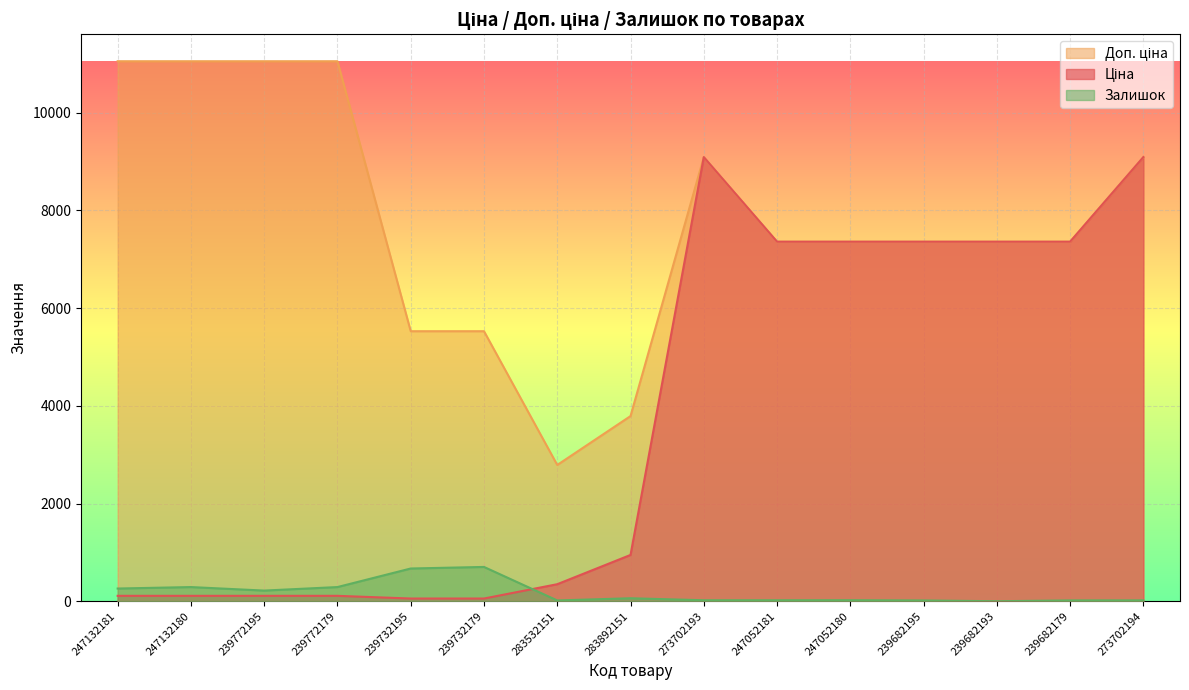

Does the chart display data point markers on the line(s)?

No